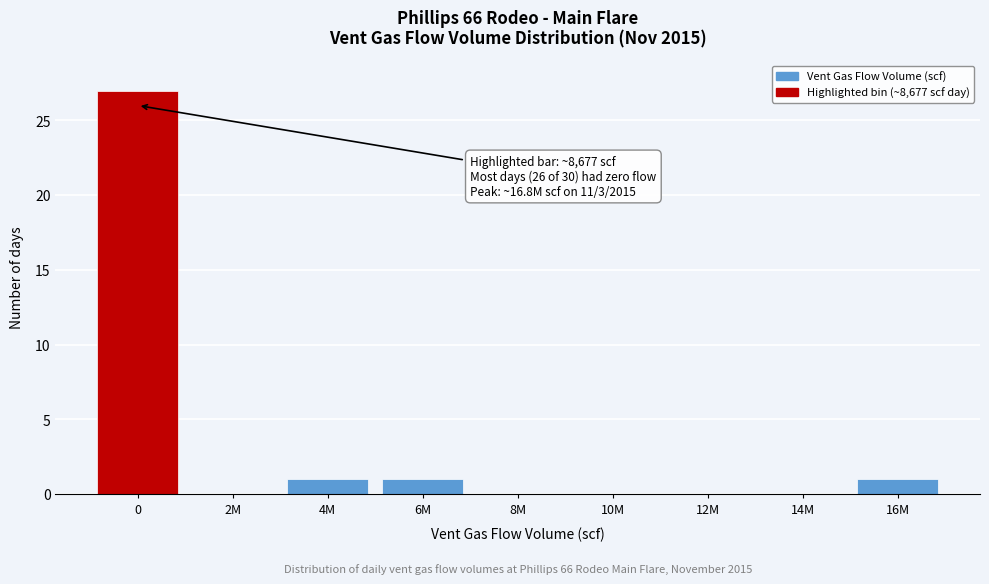

Reading left to right, what are all the values shown in this chart?

0=27	2M=0	4M=1	6M=1	8M=0	10M=0	12M=0	14M=0	16M=1